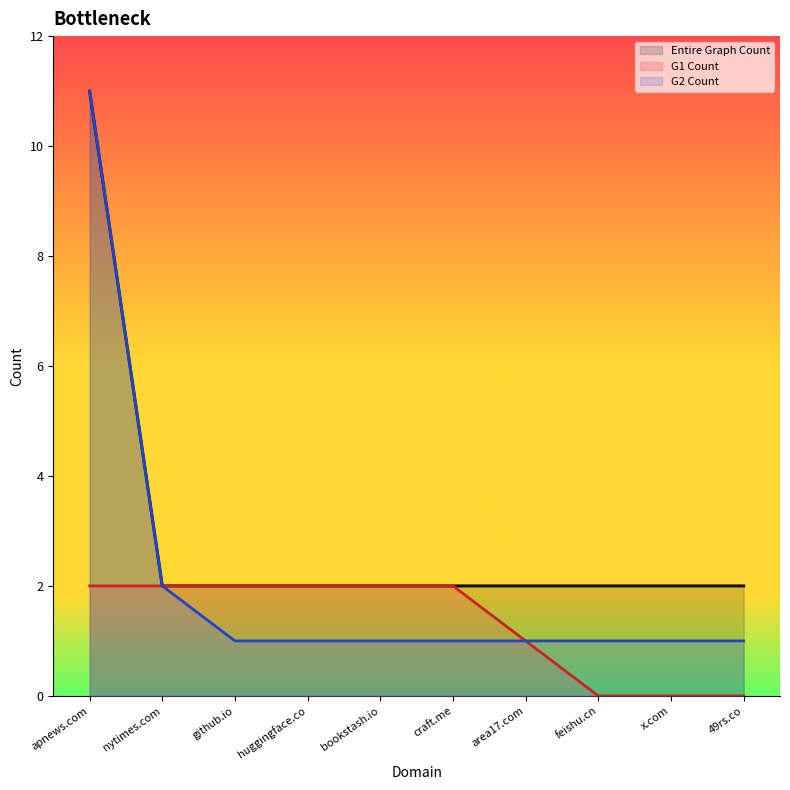

What position from the right is 49rs.co?

1